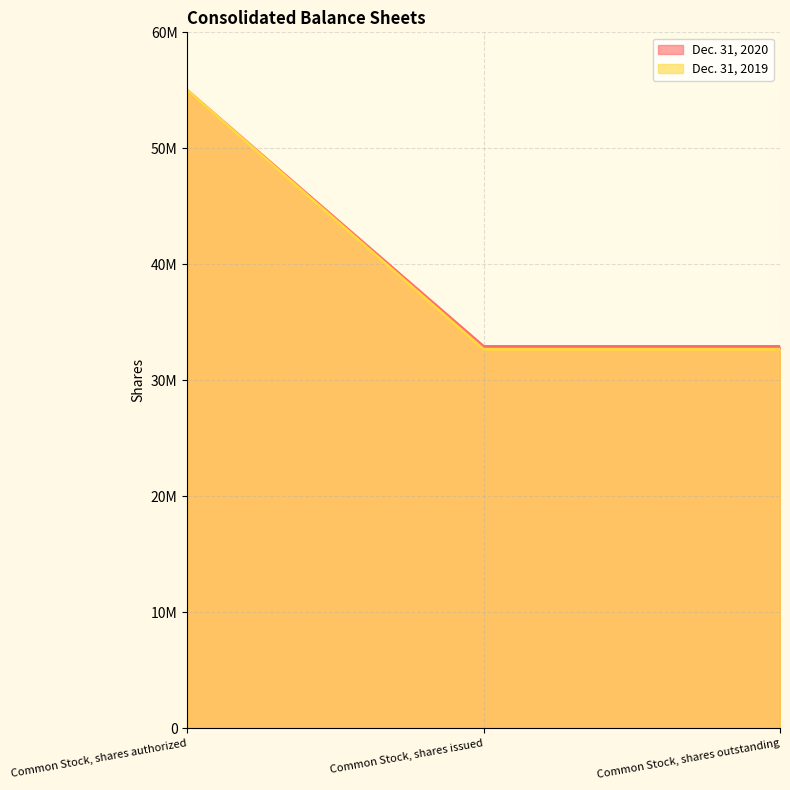

What is the difference between the maximum and minimum values in the Dec. 31, 2020 series?

22078659